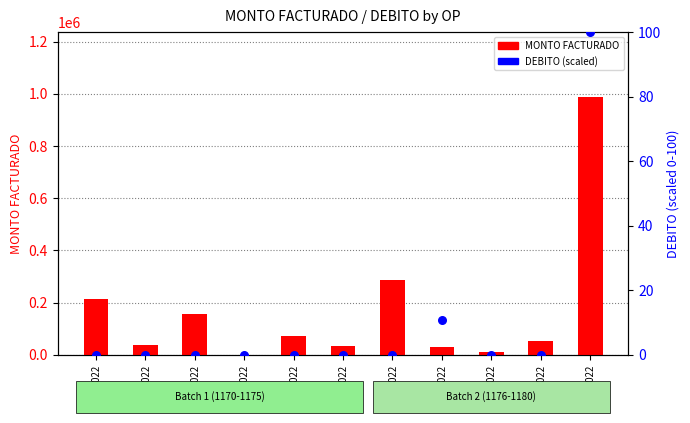

Which series has the largest total across all categories?

MONTO FACTURADO